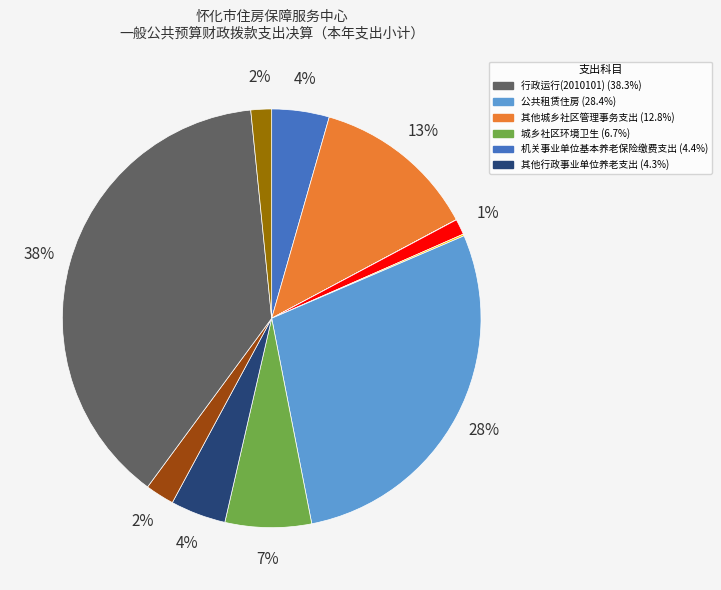

To the nearest percent, what is the difference between the largest and smallest slice percentages?

38%